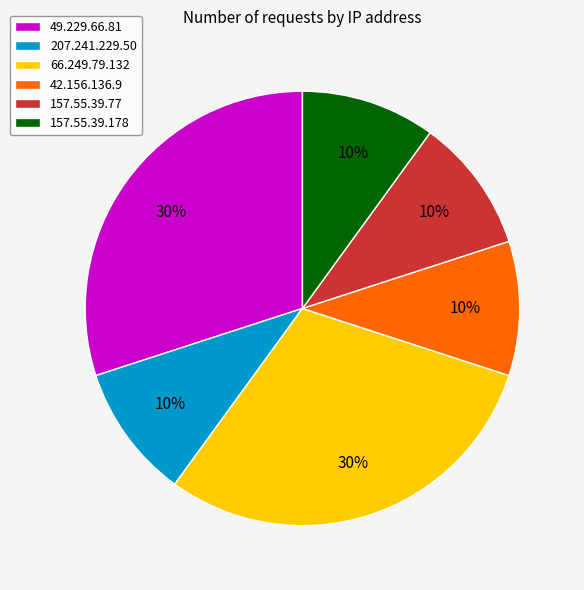

What percentage is the 66.249.79.132 slice, to the nearest percent?

30%